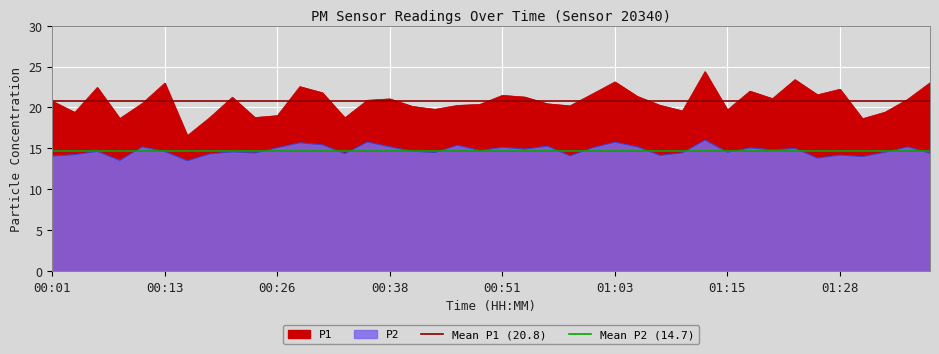

How many lines are shown in the chart?

2